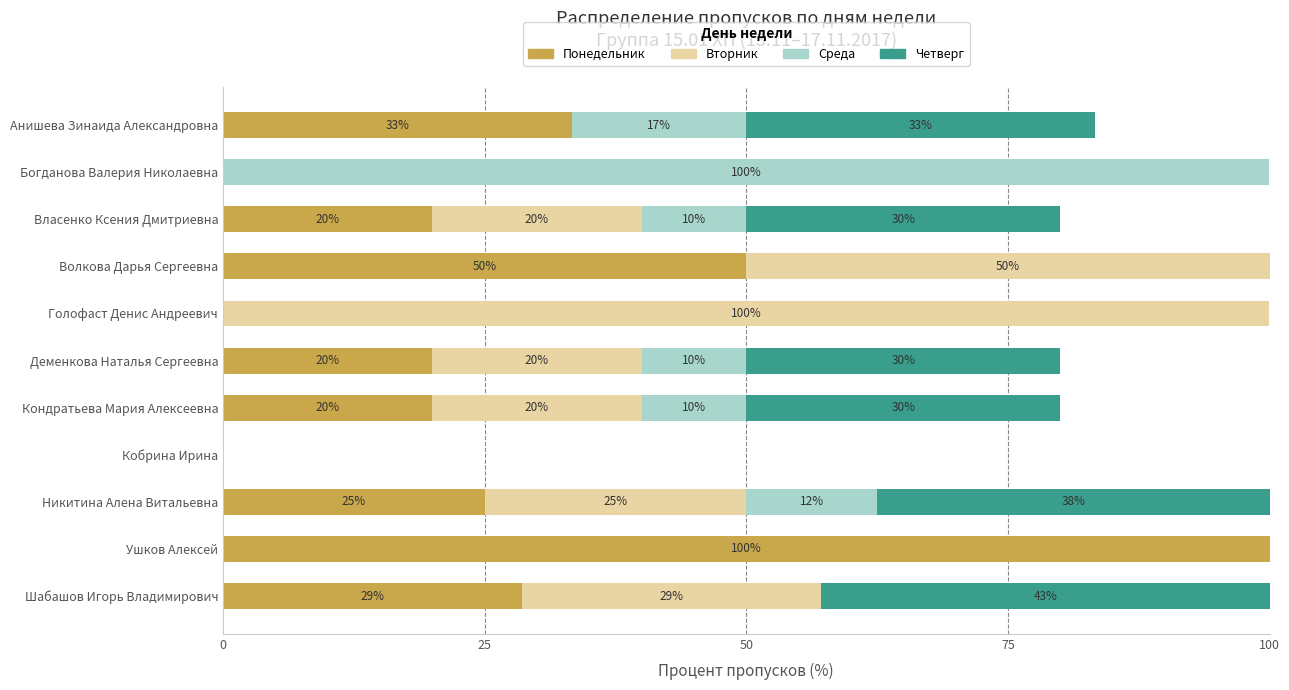

True or false: Понедельник has a value of 49.6 at Богданова Валерия Николаевна.

False